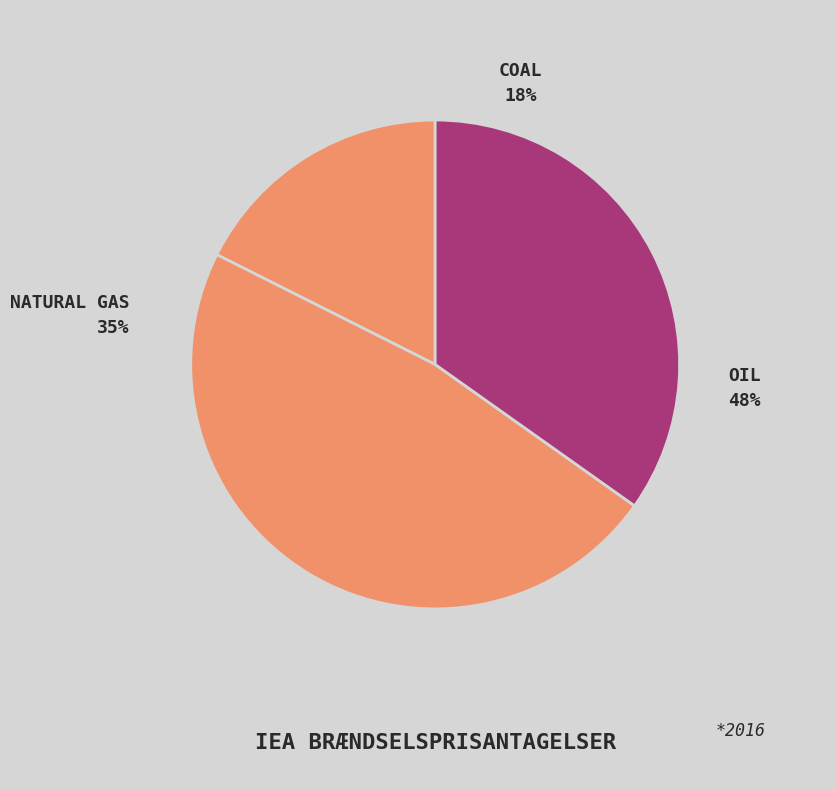

How many segments does this pie chart have?

3